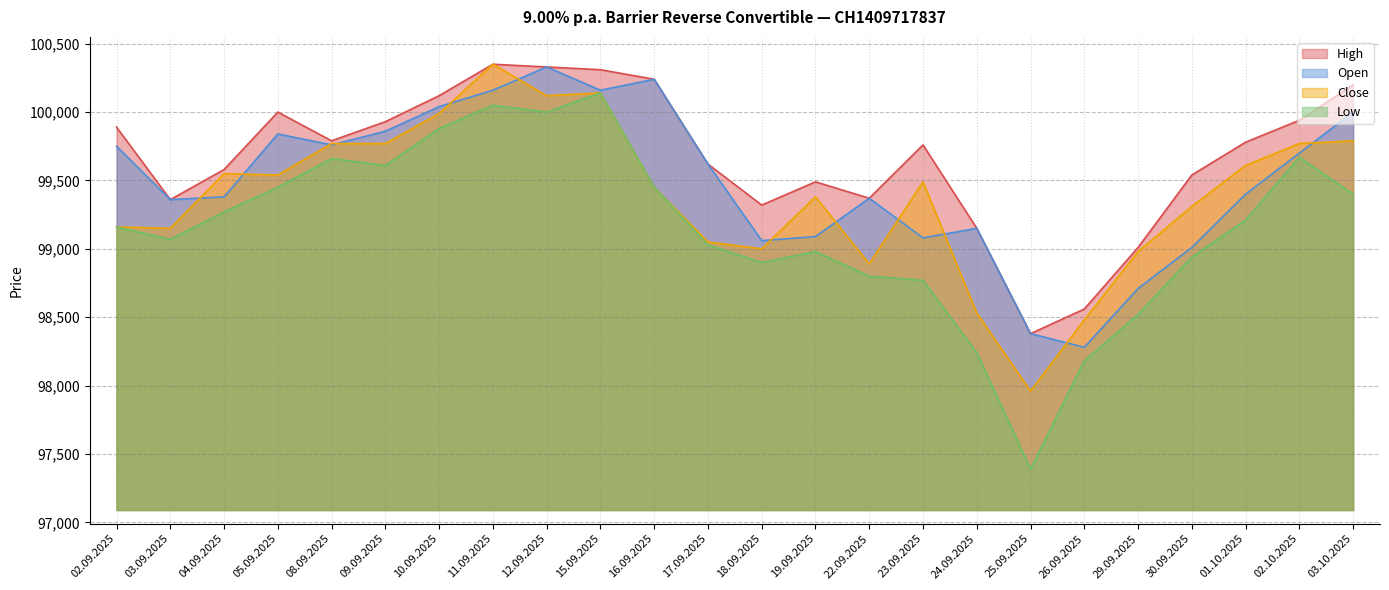

Reading right to left, transcribe all the data shown in this chart.

High: 100200	99940	99780	99540	99010	98560	98380	99150	99760	99370	99490	99320	99620	100240	100310	100330	100350	100120	99930	99790	100000	99580	99360	99890
Close: 99790	99770	99610	99310	98980	98480	97960	98530	99490	98890	99380	99000	99050	99450	100140	100120	100350	99990	99770	99770	99540	99550	99150	99160
Low: 99400	99670	99210	98940	98520	98180	97390	98240	98770	98800	98980	98900	99030	99450	100140	100000	100050	99880	99610	99660	99450	99270	99070	99160
Open: 100000	99700	99400	99010	98710	98280	98380	99150	99080	99370	99090	99060	99620	100240	100160	100330	100160	100040	99860	99760	99840	99380	99360	99750